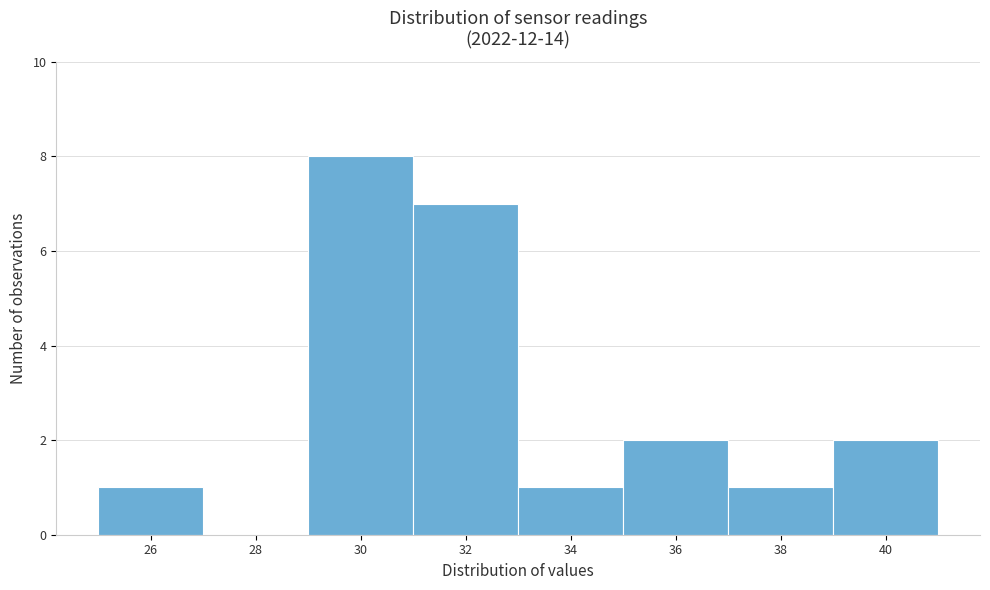

Reading right to left, extract all data points from this chart.

40=2	38=1	36=2	34=1	32=7	30=8	28=0	26=1